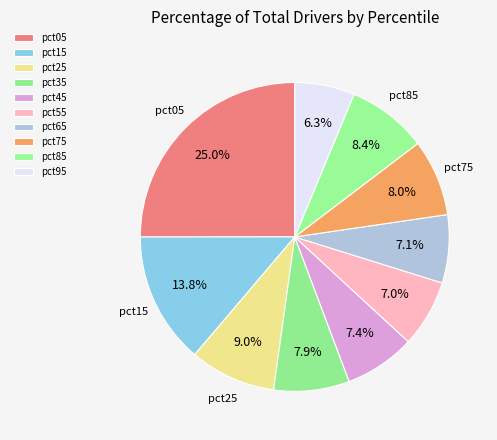

Which has a higher value, pct85 or pct25?

pct25